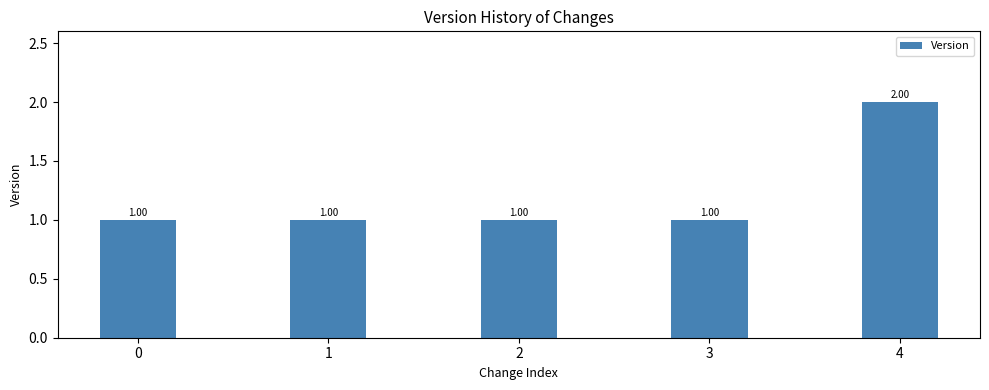

What is the value of the 5th bar from the left?

2